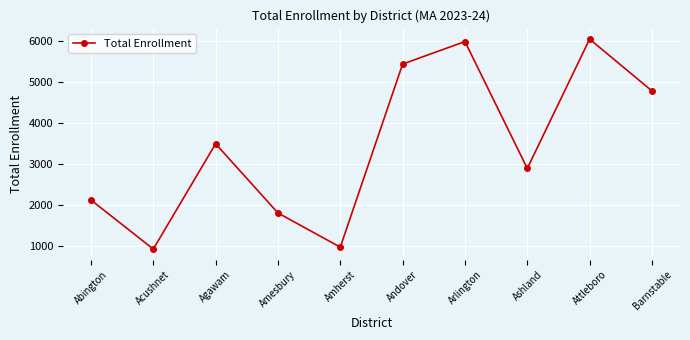

List the labels in order of value, largest first.

Attleboro, Arlington, Andover, Barnstable, Agawam, Ashland, Abington, Amesbury, Amherst, Acushnet